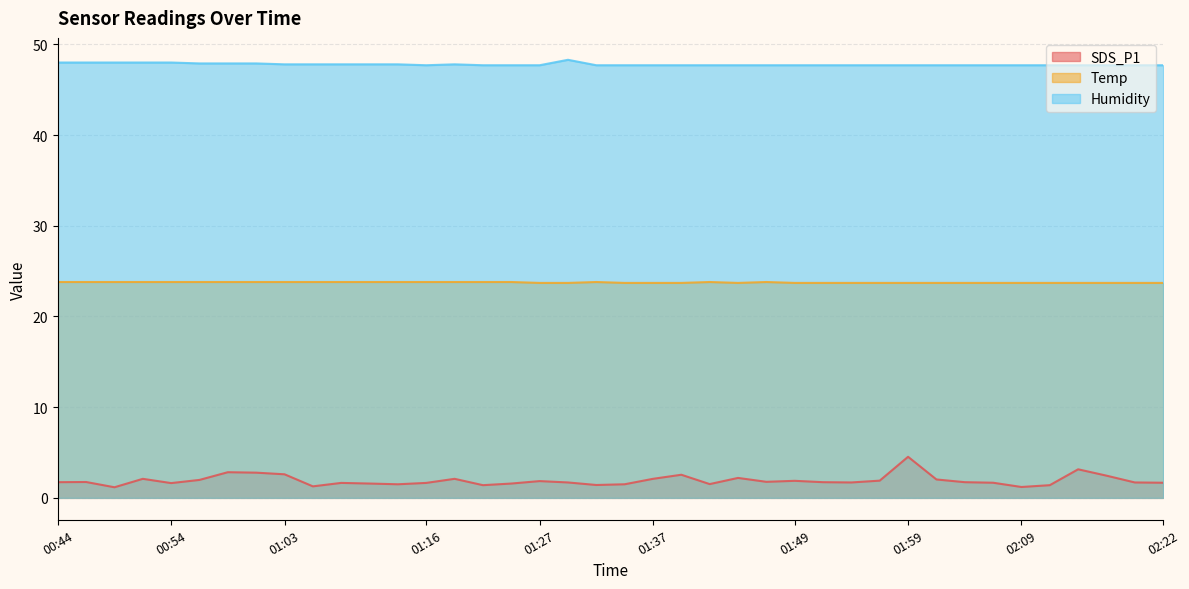

What is the label of the 39th point from the right?

00:46